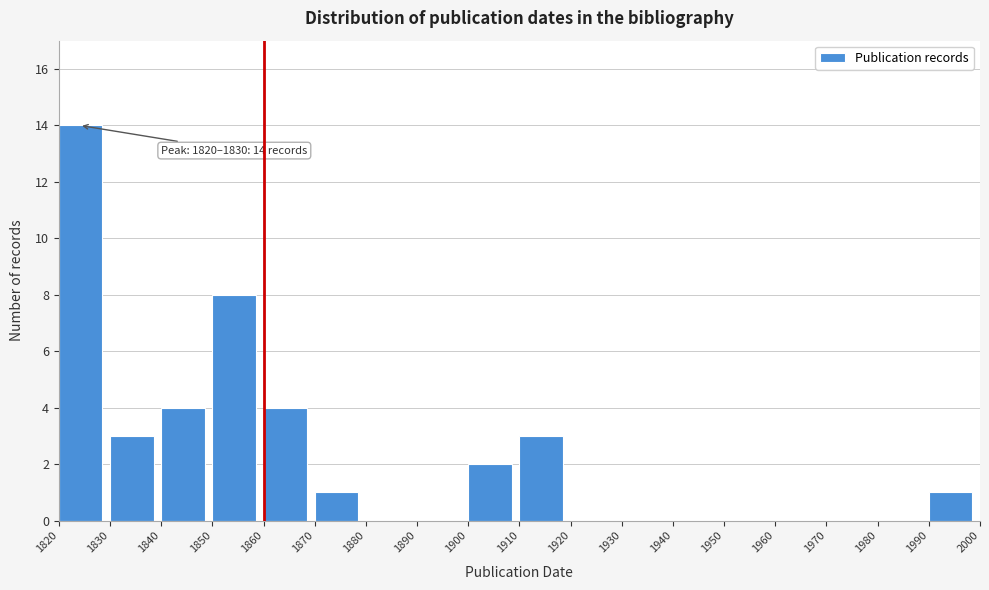

Over which range of the x-axis is the bar tallest?

1820 to 1830